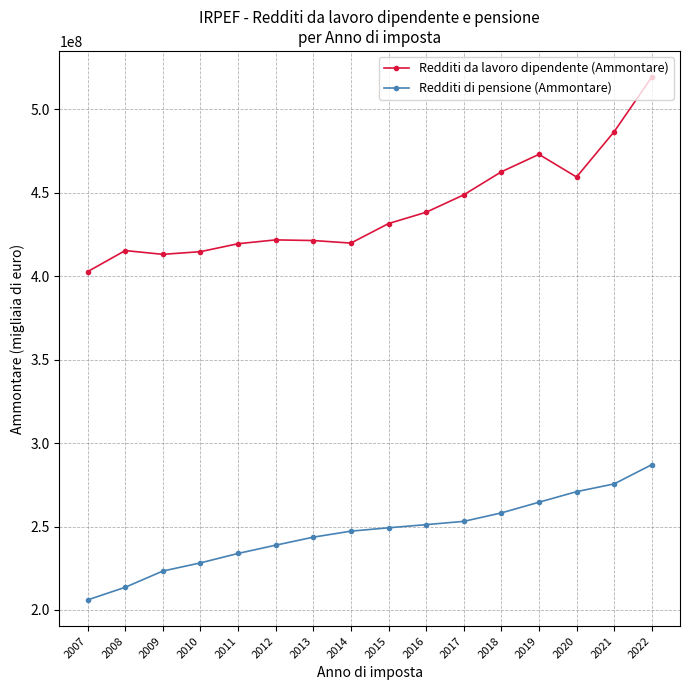

How many series are shown in this chart?

2